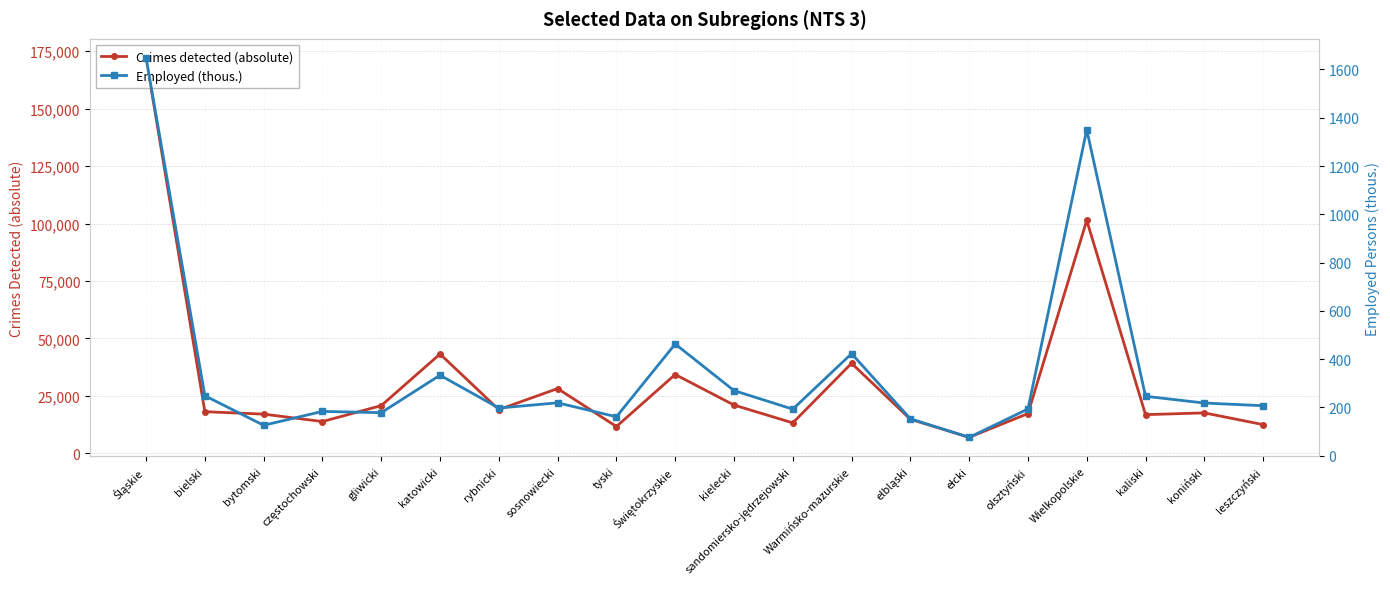

Reading left to right, list all the values displayed in this chart.

Crimes detected (absolute): Śląskie=172073.0	bielski=18151.0	bytomski=17089.0	częstochowski=13865.0	gliwicki=20784.0	katowicki=43241.0	rybnicki=19044.0	sosnowiecki=28210.0	tyski=11689.0	Świętokrzyskie=34321.0	kielecki=21045.0	sandomiersko-jędrzejowski=13276.0	Warmińsko-mazurskie=39193.0	elbląski=14865.0	ełcki=6990.0	olsztyński=17338.0	Wielkopolskie=101372.0	kaliski=16857.0	koniński=17629.0	leszczyński=12528.0
Employed (thous.): Śląskie=1648.1	bielski=248.4	bytomski=126.1	częstochowski=183.7	gliwicki=178.3	katowicki=333.6	rybnicki=197.5	sosnowiecki=219.2	tyski=161.3	Świętokrzyskie=462.8	kielecki=269.9	sandomiersko-jędrzejowski=192.9	Warmińsko-mazurskie=422.9	elbląski=153.1	ełcki=76.2	olsztyński=193.6	Wielkopolskie=1350.2	kaliski=246.3	koniński=218.3	leszczyński=207.2